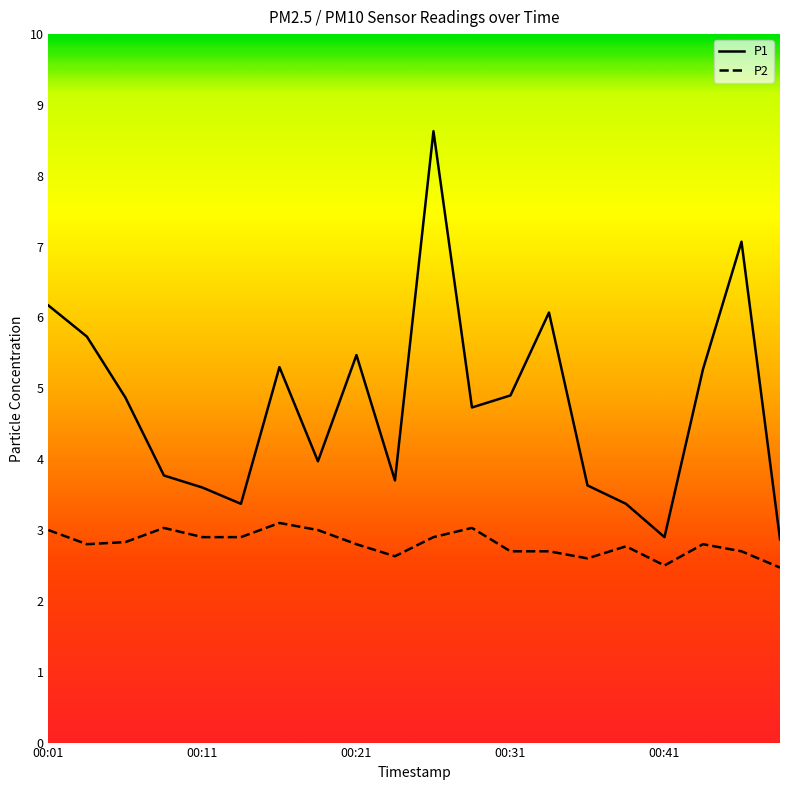

True or false: P1 and P2 cross at least once.

False